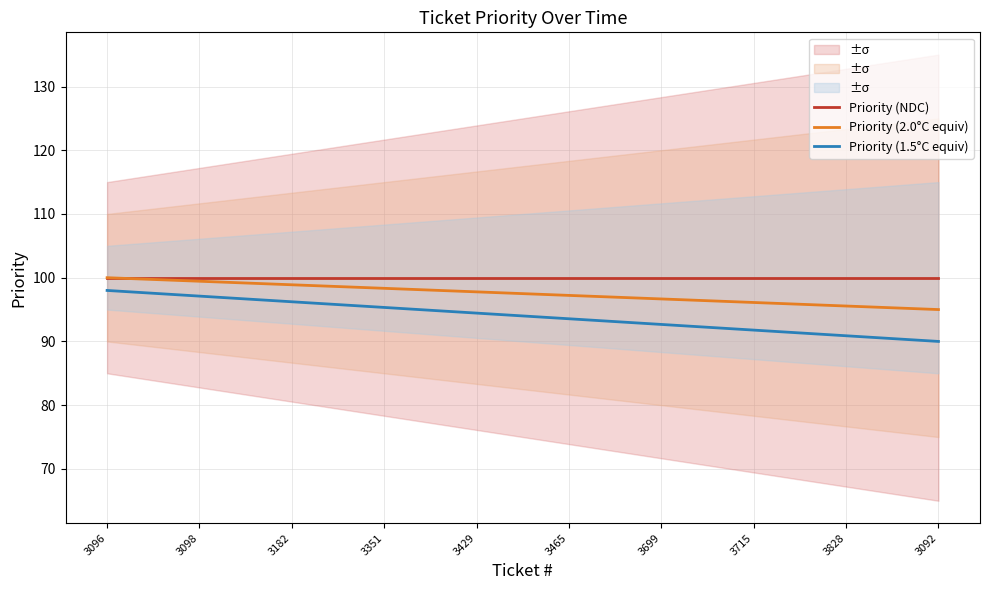

True or false: Priority (2.0°C equiv) has more than 1 interior local peaks.

False